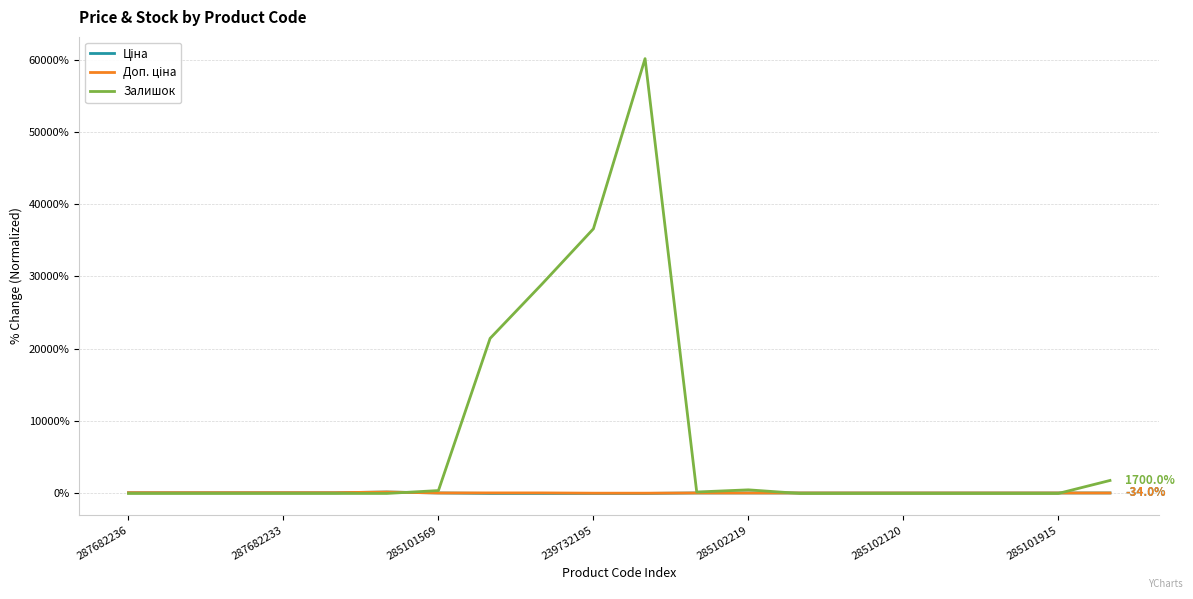

Which series has the widest spread of values?

Залишок